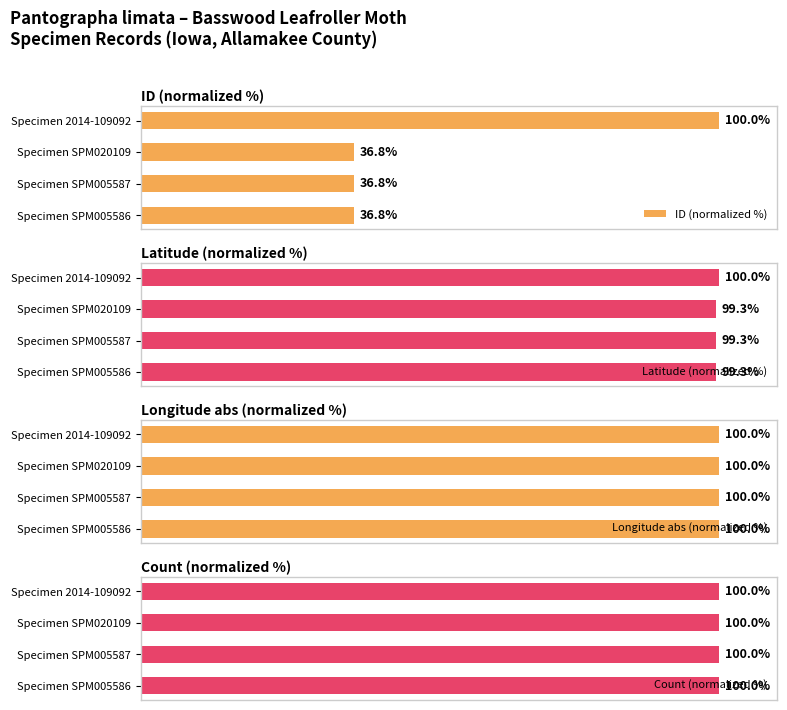

The Longitude abs (normalized %) series shows 100.0 at Specimen SPM005587. True or false?

True